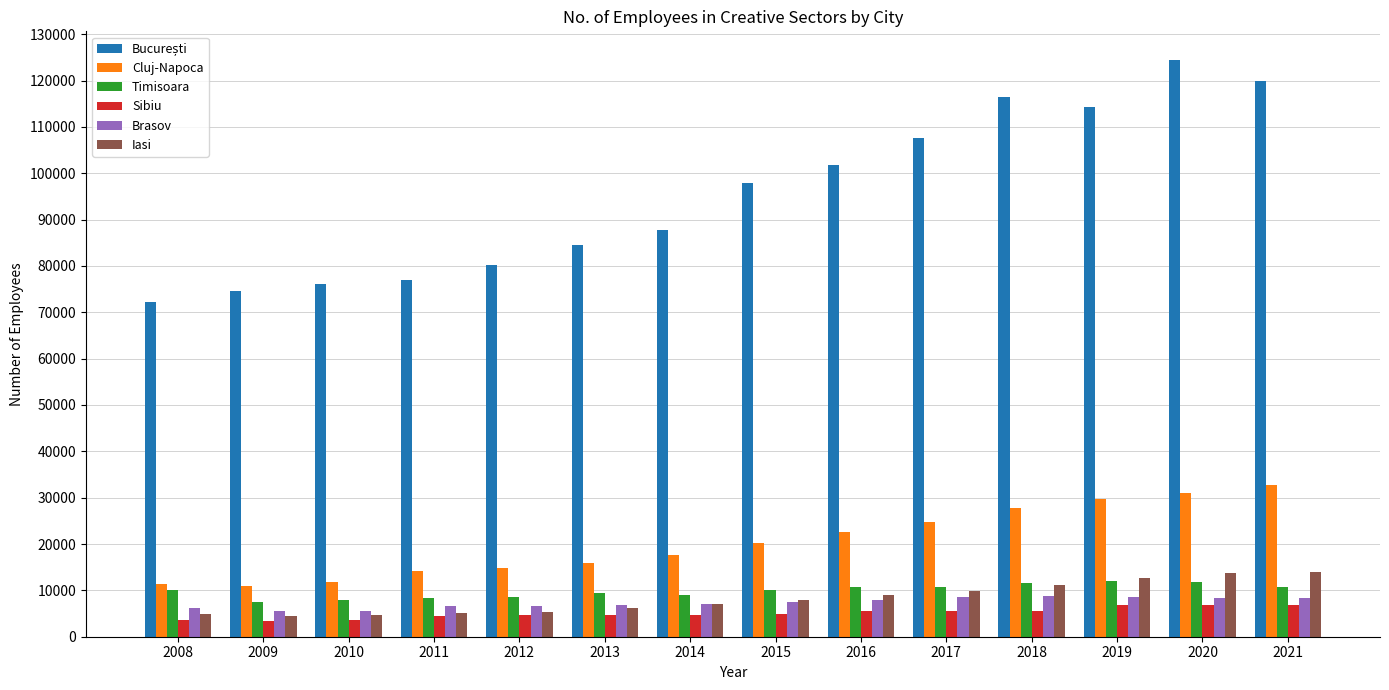

How many groups of bars are there?

14